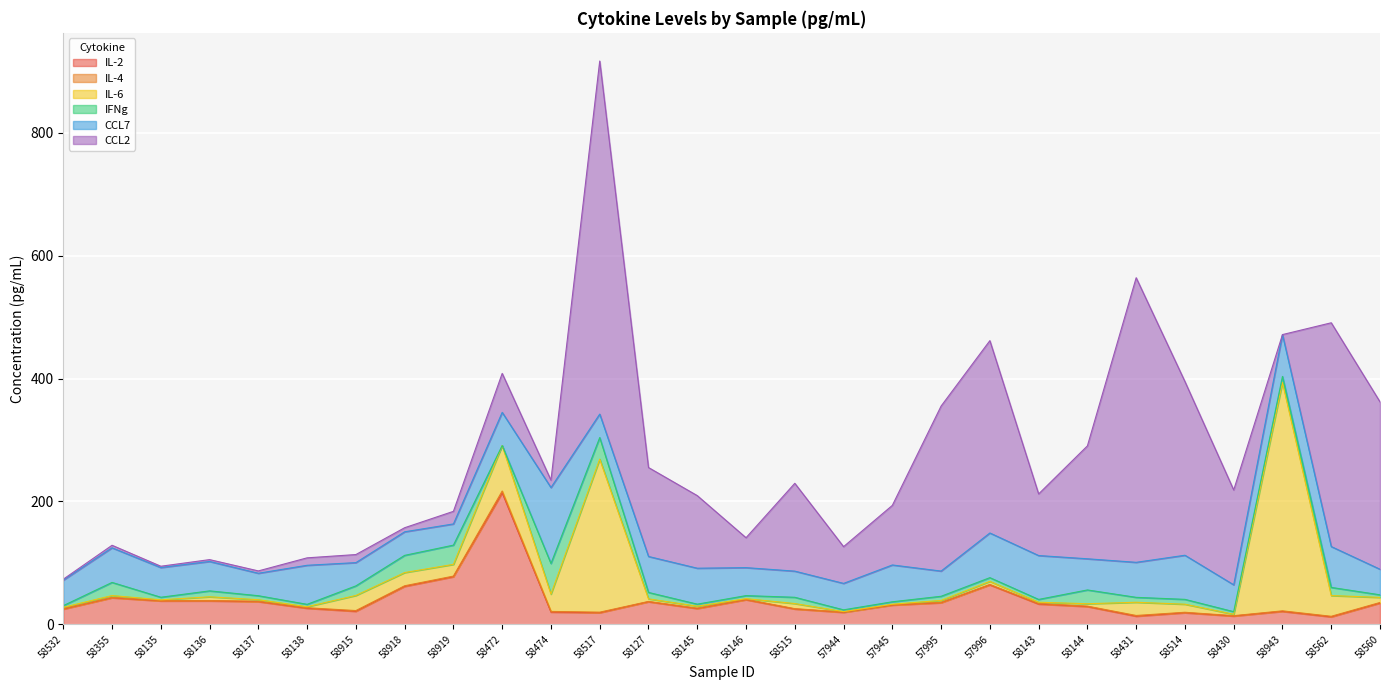

At which category is the sum across all series the highest?

58517